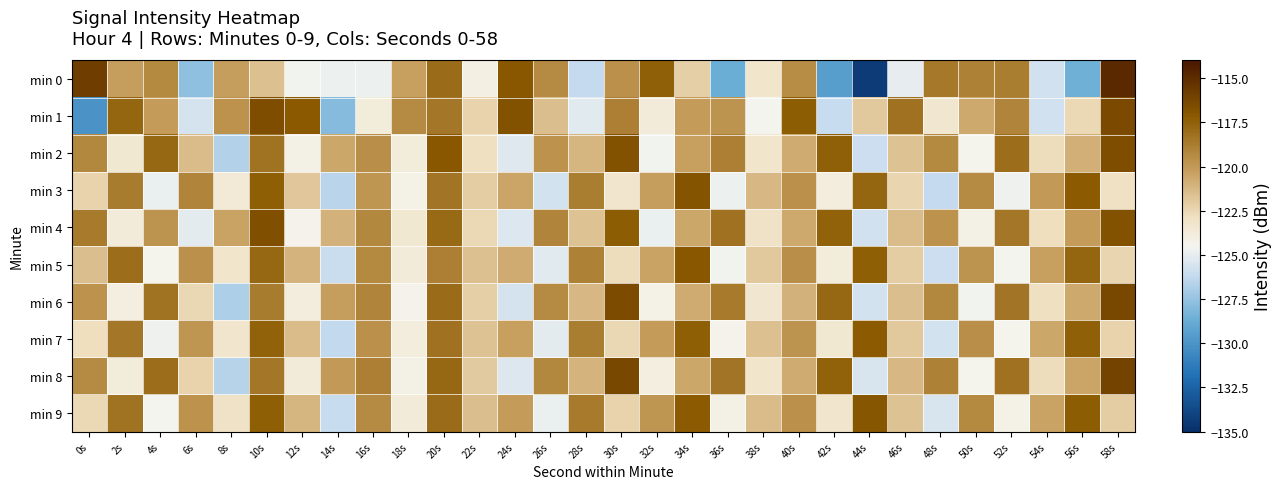

What is the difference between the highest and lowest values at 24s?

8.8